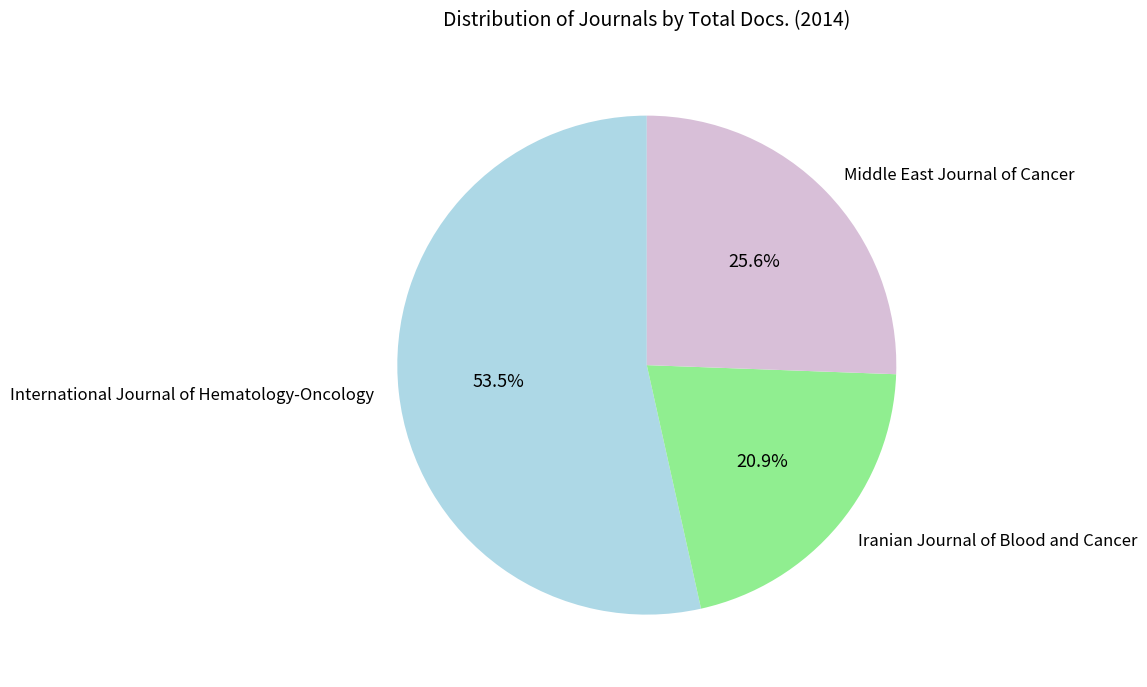

Which has a higher value, International Journal of Hematology-Oncology or Middle East Journal of Cancer?

International Journal of Hematology-Oncology